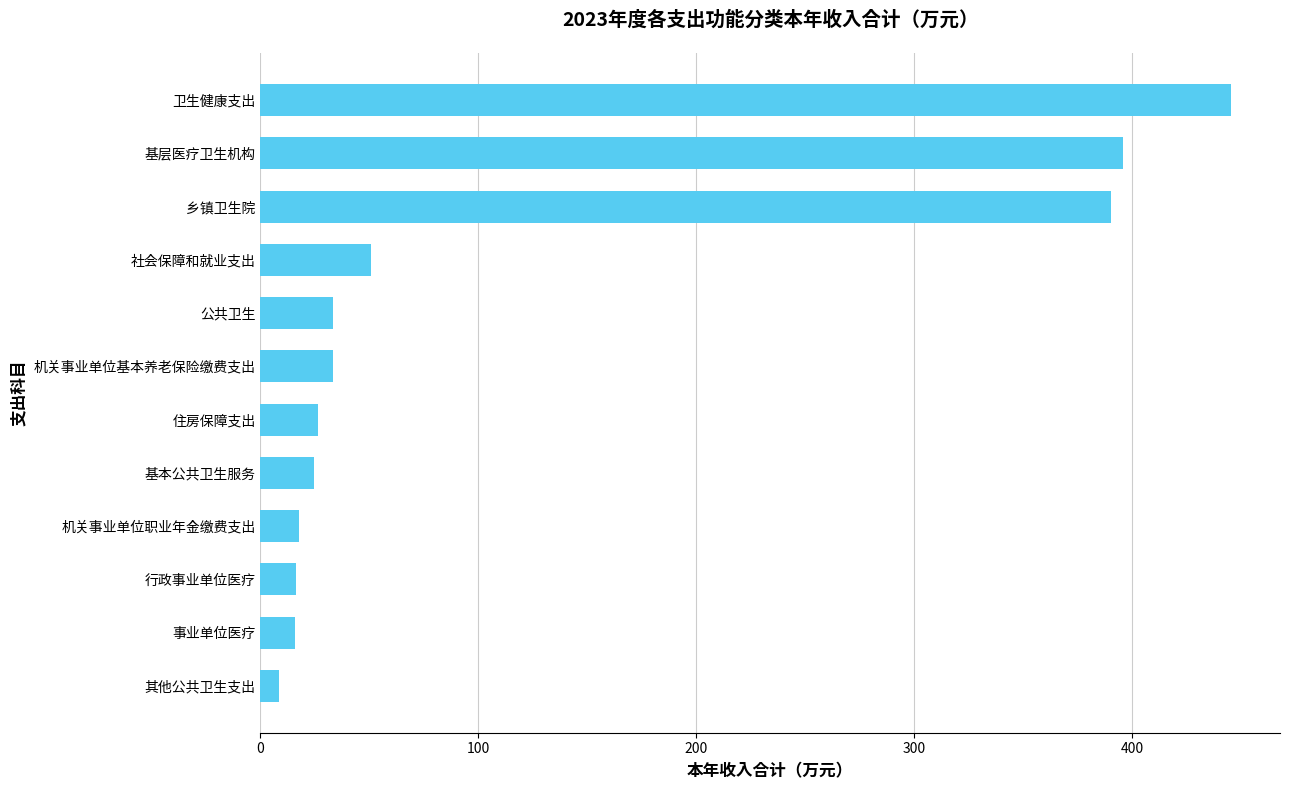

The value at 卫生健康支出 is 445.5. True or false?

True